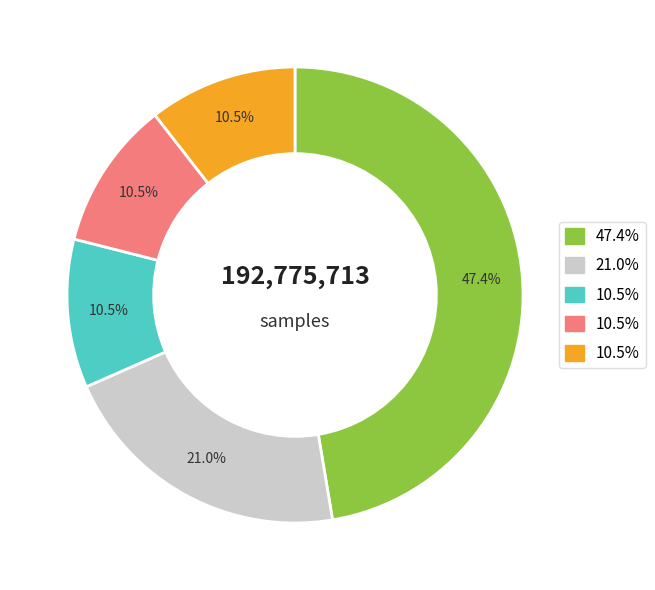

To the nearest percent, what is the average slice percentage?

20%